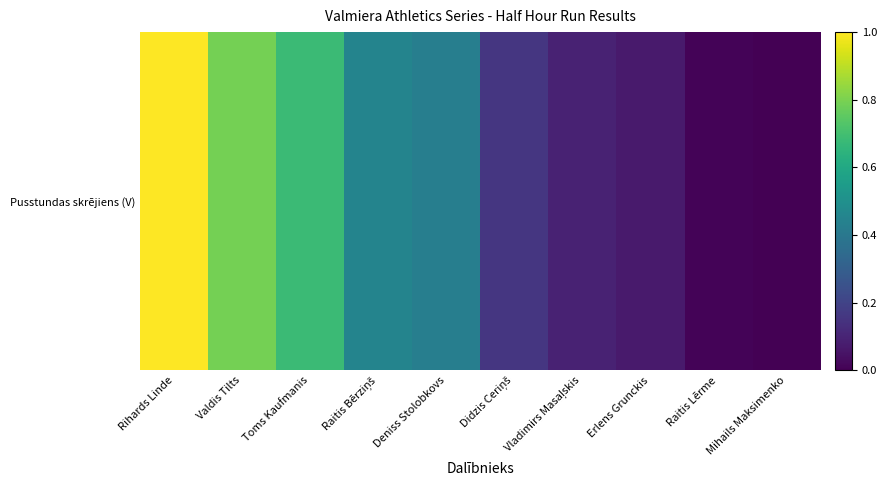

What is the difference between the second highest and minimum values?

0.8